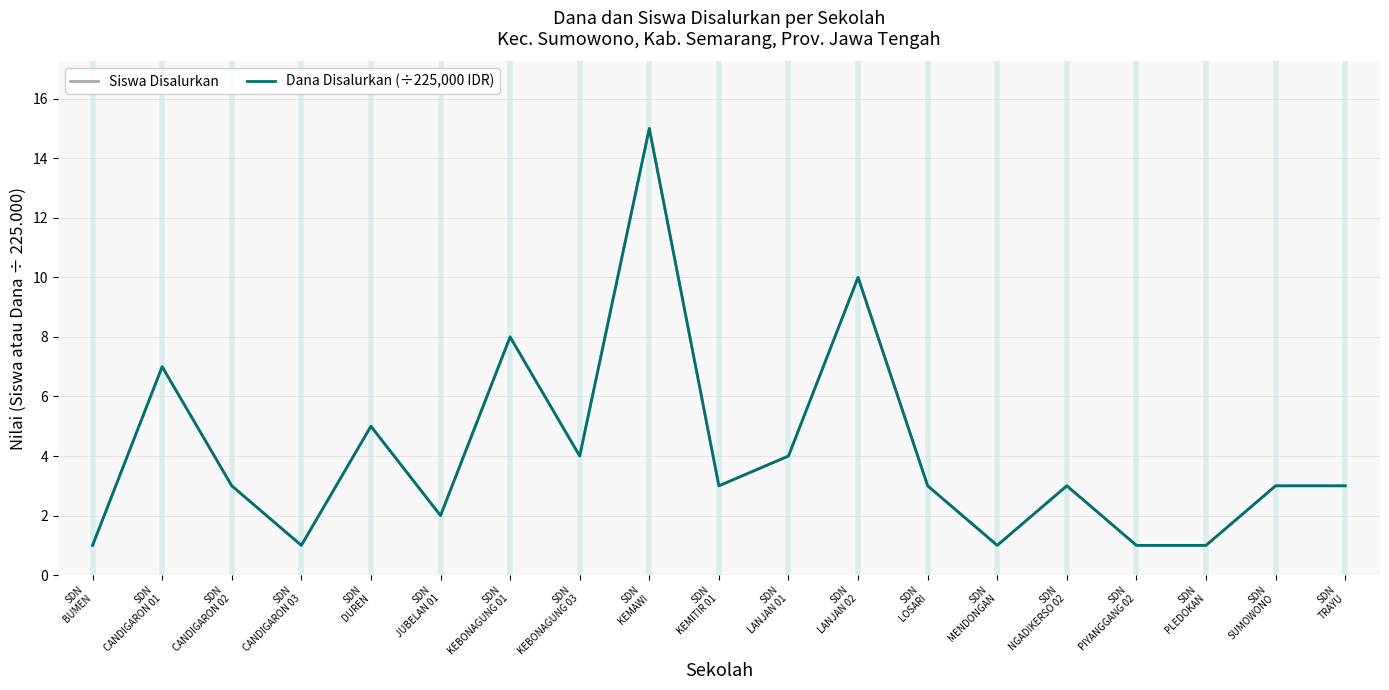

Does the chart have visible grid lines?

Yes